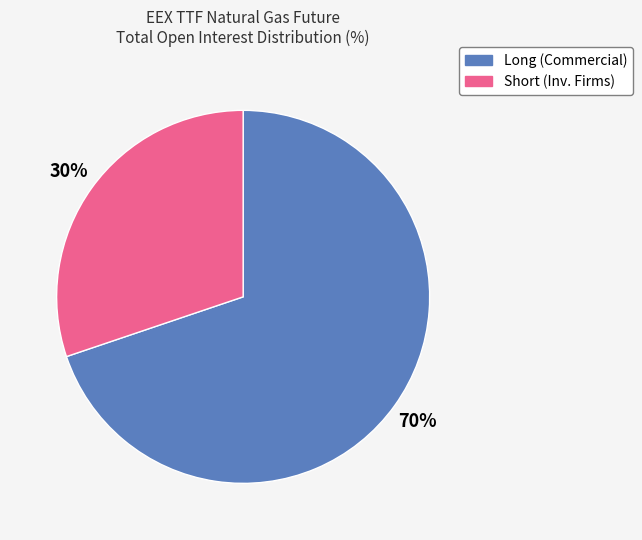

To the nearest percent, what is the difference between the largest and smallest slice percentages?

40%